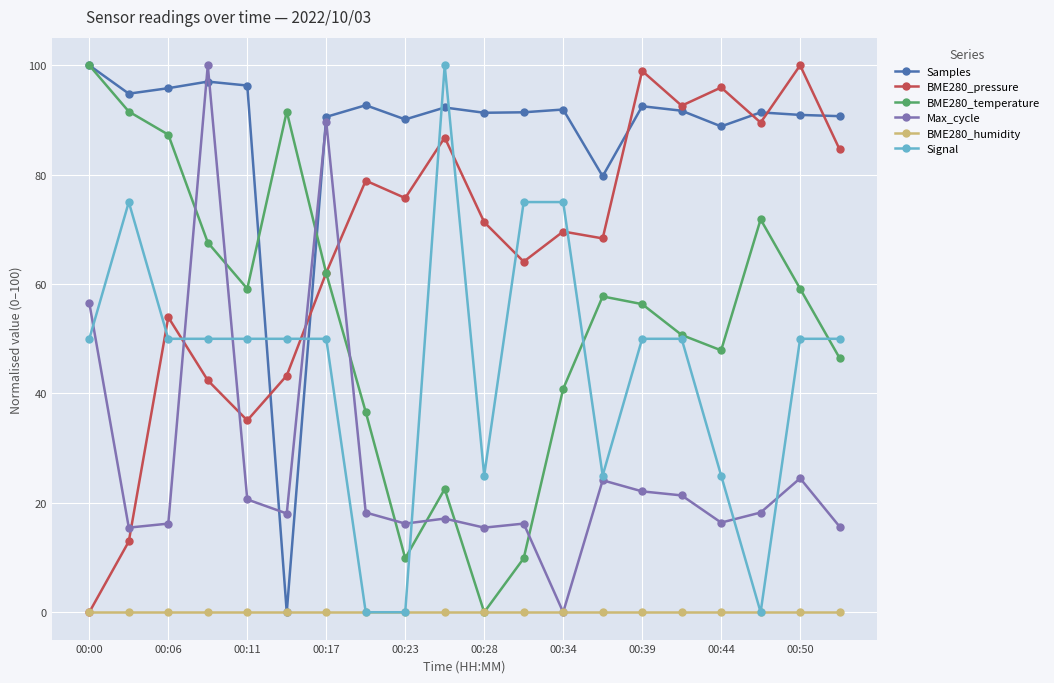

What is the sum of all Signal values?

900.0